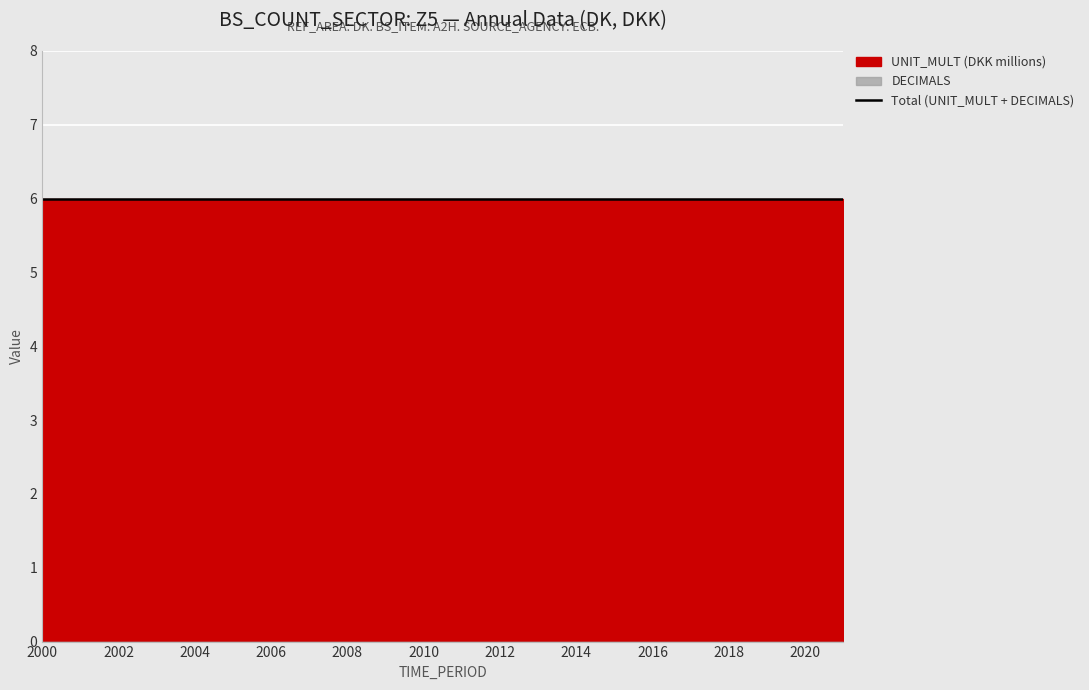

The value of UNIT_MULT at 2000 is 6. True or false?

True